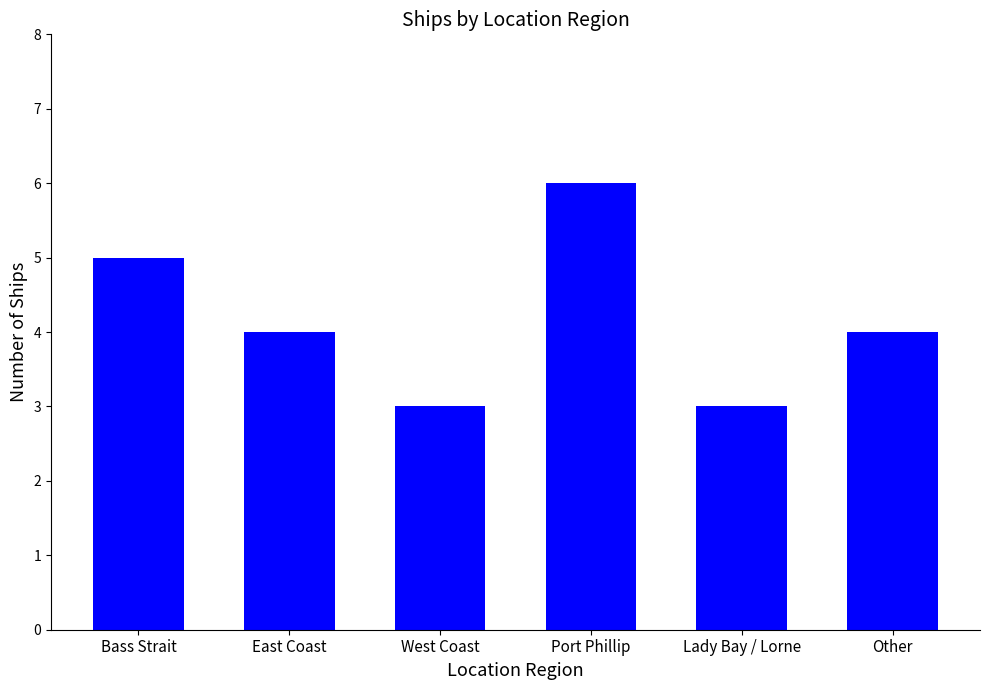

True or false: the data shows 4 at Other.

True